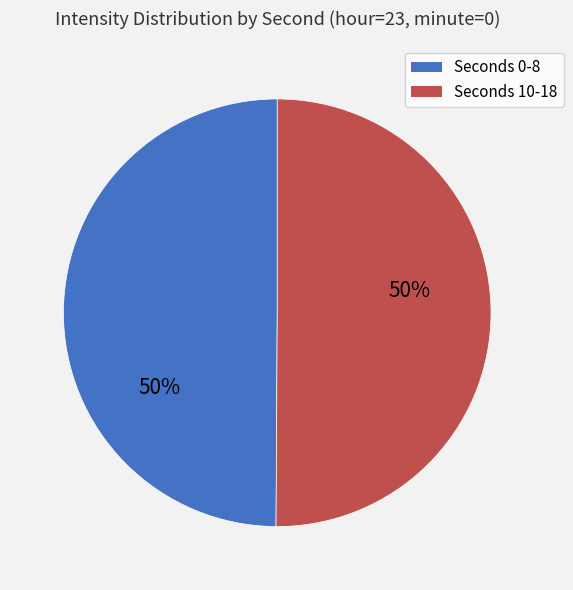

How many segments does this pie chart have?

2